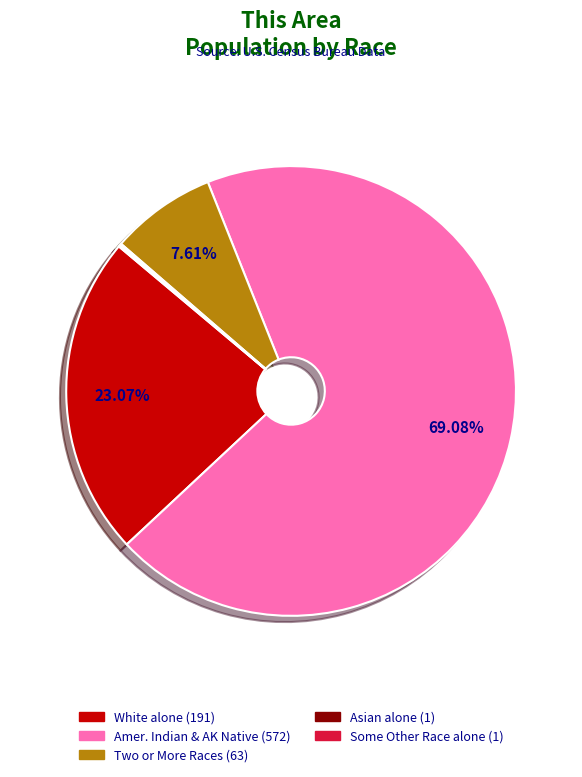

Which slice represents more than half of the pie?

American Indian and Alaska Native